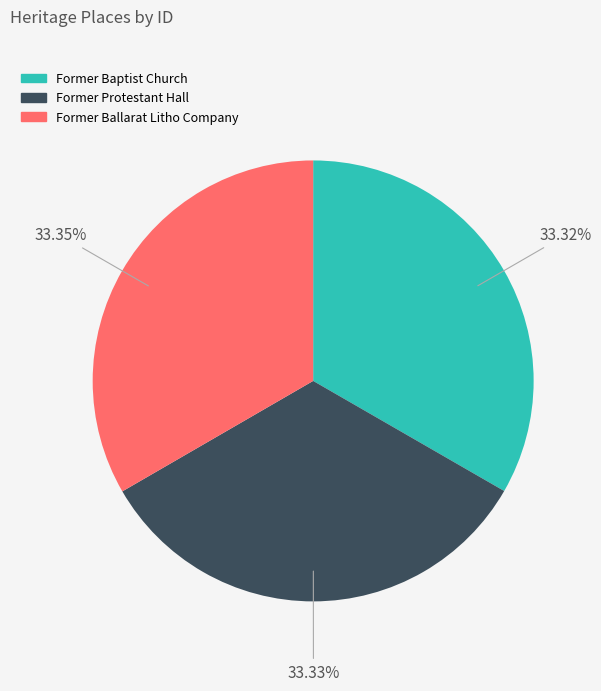

Does any single category account for the majority?

No